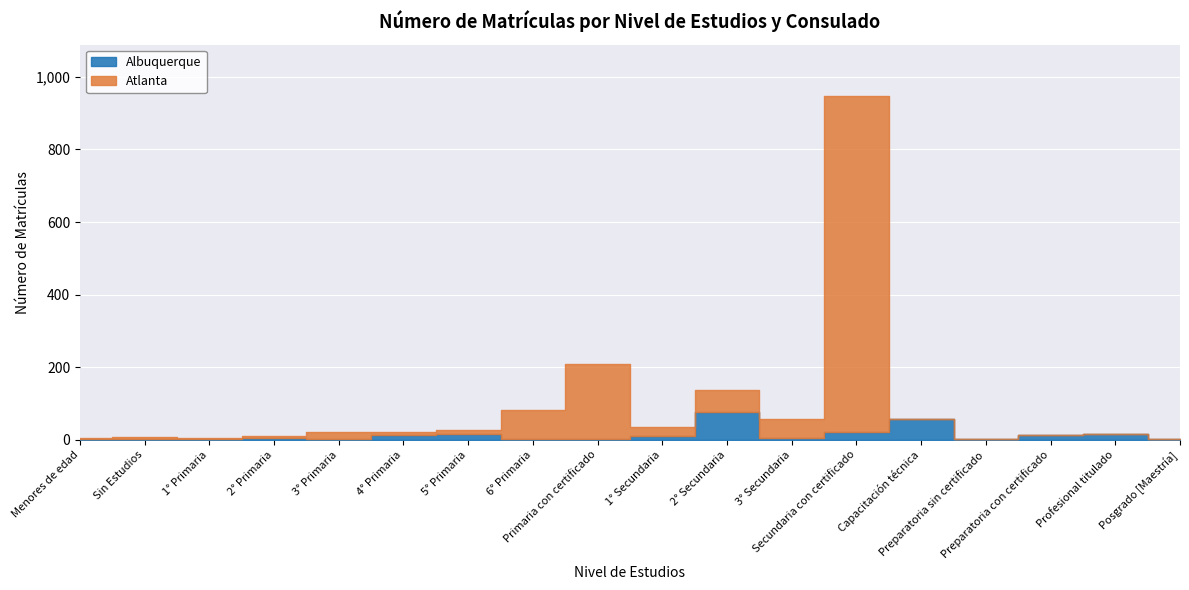

List the labels in order of Albuquerque value, smallest first.

Menores de edad, Sin Estudios, 1° Primaria, 3° Primaria, 6° Primaria, Primaria con certificado, Preparatoria sin certificado, Posgrado [Maestría], 2° Primaria, 3° Secundaria, 1° Secundaria, 4° Primaria, Preparatoria con certificado, 5° Primaria, Profesional titulado, Secundaria con certificado, Capacitación técnica, 2° Secundaria